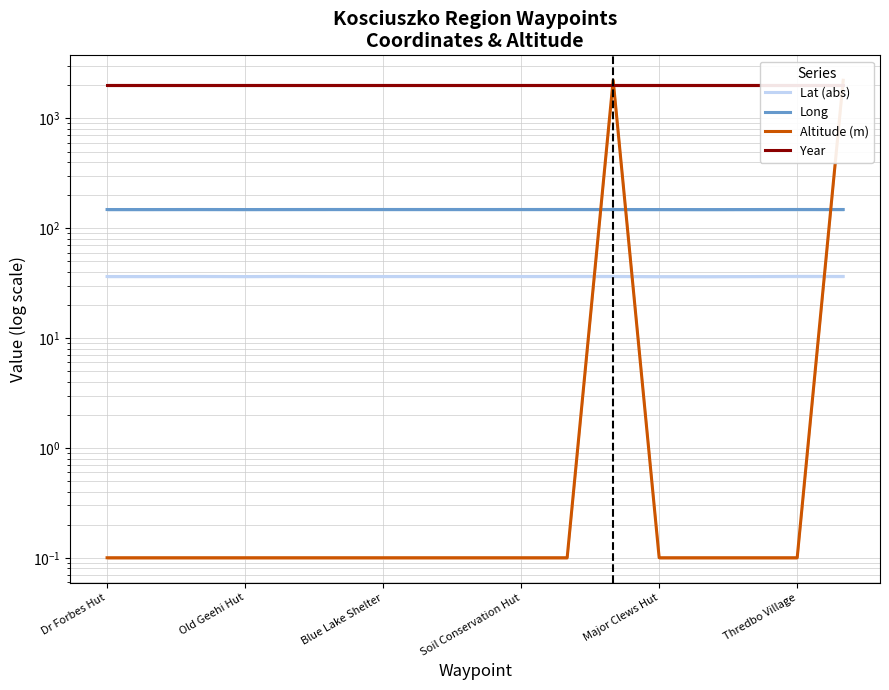

True or false: Altitude (m) has more than 2 interior local peaks.

False